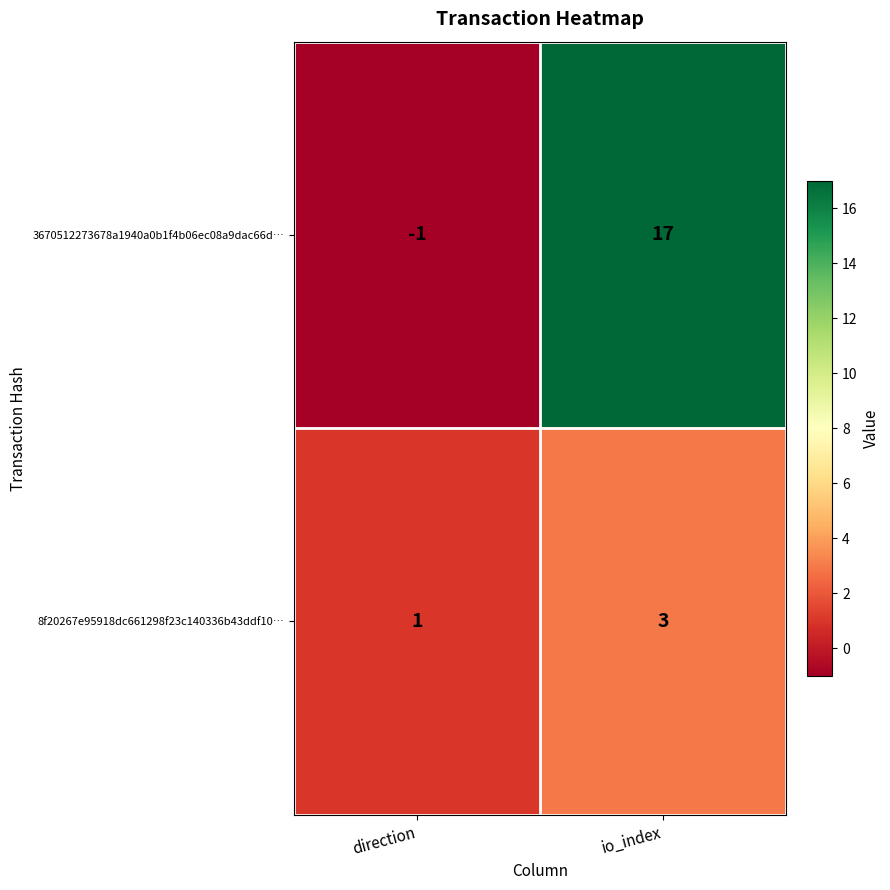

Is it true that 8f20267e95918dc661298f23c140336b43ddf10… equals 0 at direction?

False